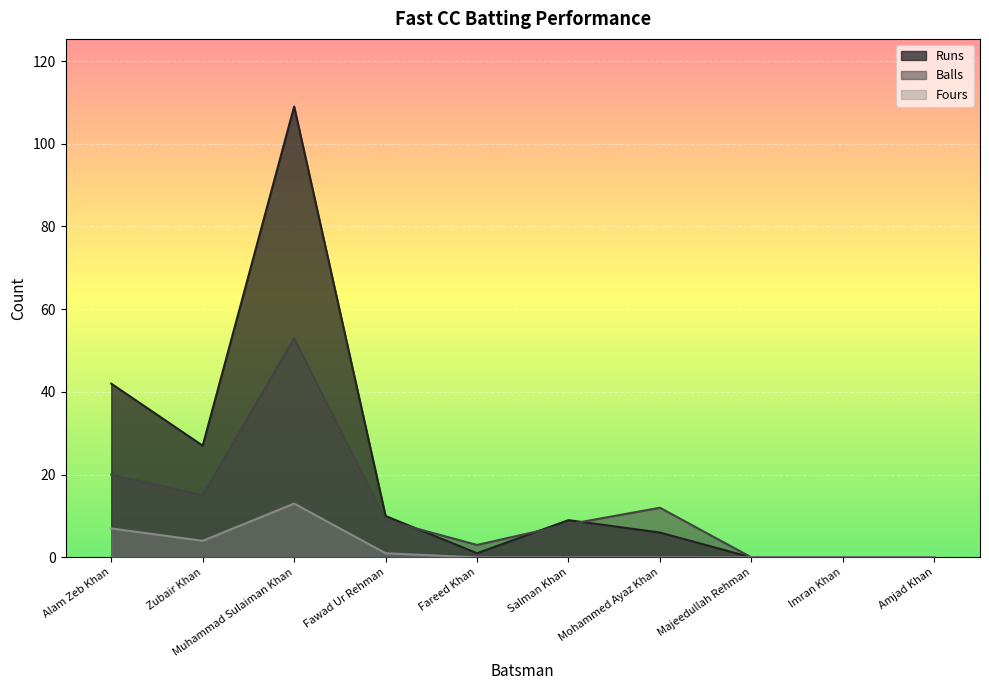

How many lines are shown in the chart?

3